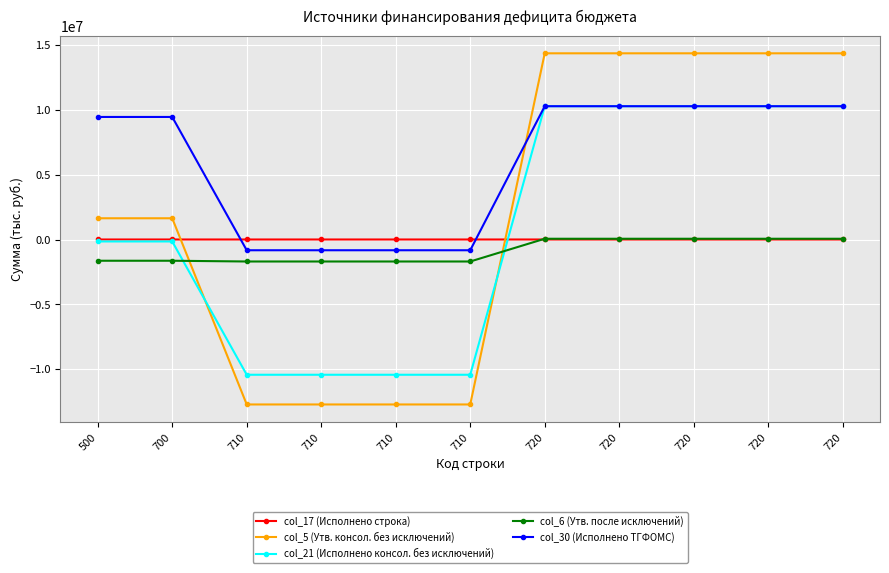

Reading left to right, list all the values displayed in this chart.

col_17 (Исполнено строка): 500.0	700.0	710.0	710.0	710.0	710.0	720.0	720.0	720.0	720.0	720.0
col_5 (Утв. консол. без исключений): 1638820.0	1638820.0	-12730100.0	-12730100.0	-12730100.0	-12730100.0	14368920.0	14368920.0	14368920.0	14368920.0	14368920.0
col_21 (Исполнено консол. без исключений): -150605.5	-150605.5	-10437661.4	-10437661.4	-10437661.4	-10437661.4	10287055.9	10287055.9	10287055.9	10287055.9	10287055.9
col_6 (Утв. после исключений): -1638820.0	-1638820.0	-1697100.0	-1697100.0	-1697100.0	-1697100.0	58280.0	58280.0	58280.0	58280.0	58280.0
col_30 (Исполнено ТГФОМС): 9457482.5	9457482.5	-829573.4	-829573.4	-829573.4	-829573.4	10287055.9	10287055.9	10287055.9	10287055.9	10287055.9